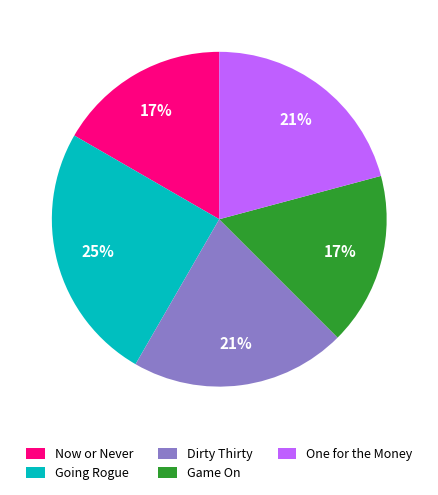

Do One for the Money and Game On together represent more than half of the pie?

No